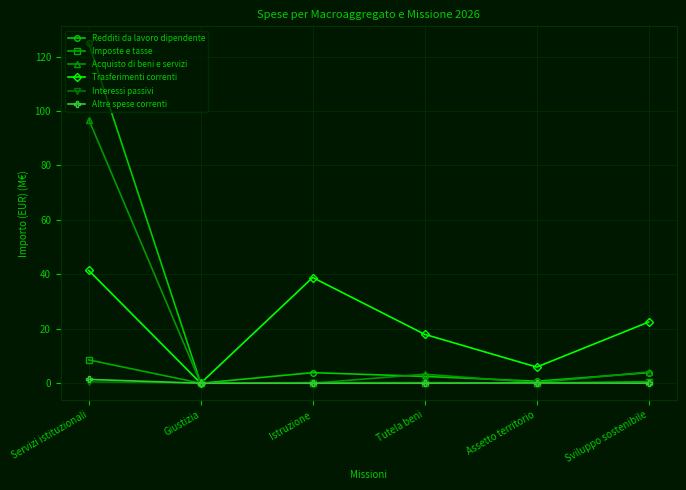

What is the label of the 5th point from the right?

Giustizia